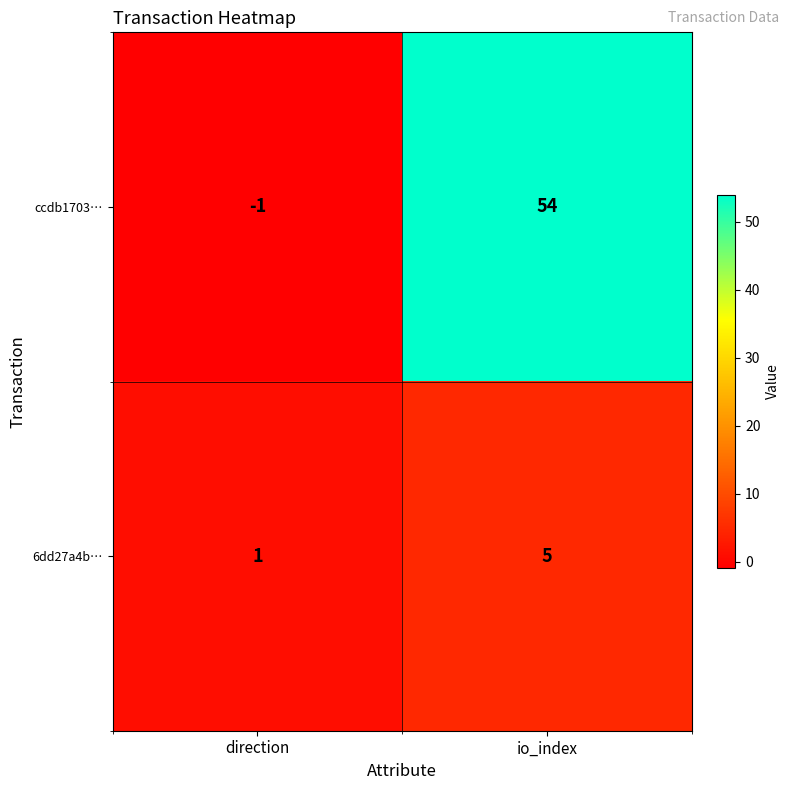

True or false: ccdb1703… has a value of 54 at io_index.

True